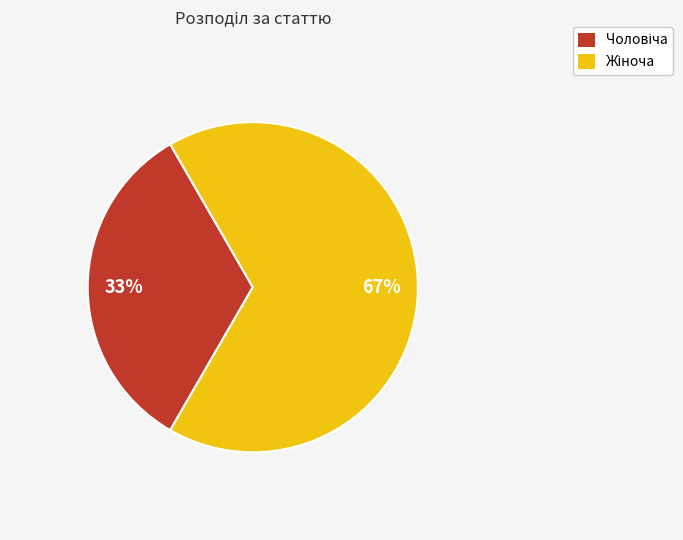

Is there a majority slice in this chart?

Yes